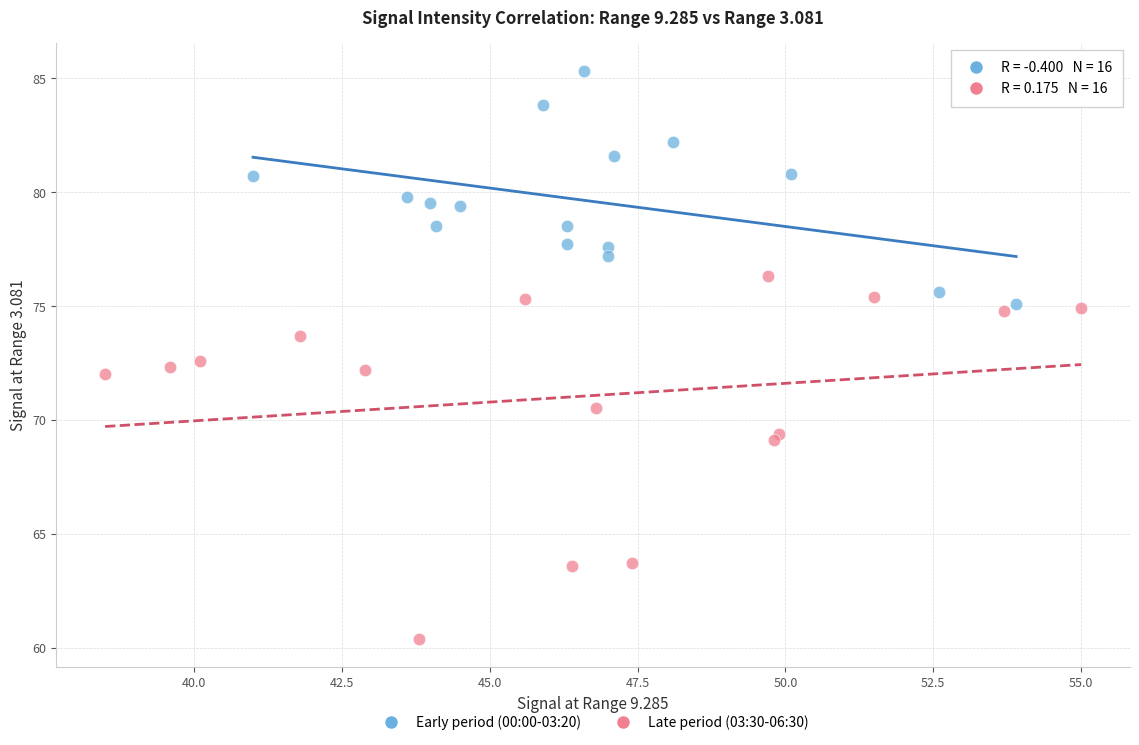

What are all the series names shown in the legend?

Early period (00:00-03:20), Late period (03:30-06:30)